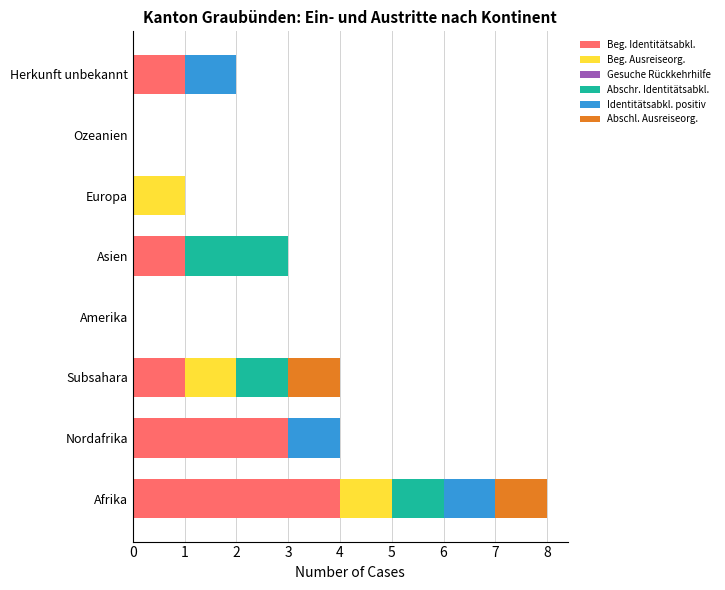

At which category is the sum across all series the highest?

Afrika